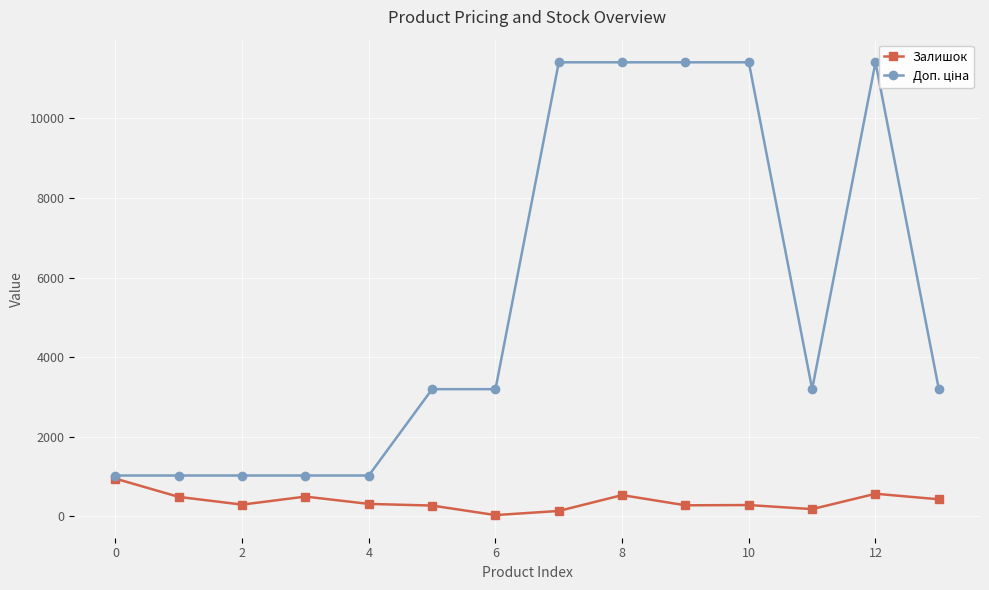

True or false: Залишок has more than 2 interior local peaks.

True